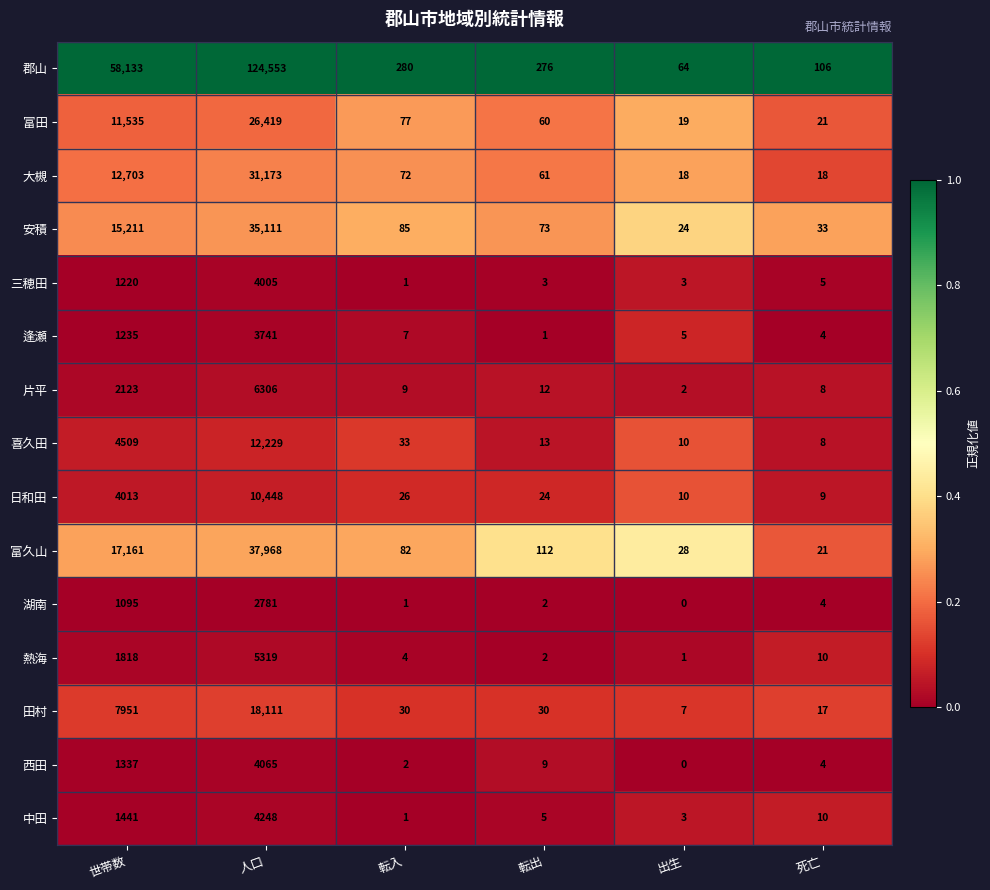

Which series has the widest spread of values?

郡山